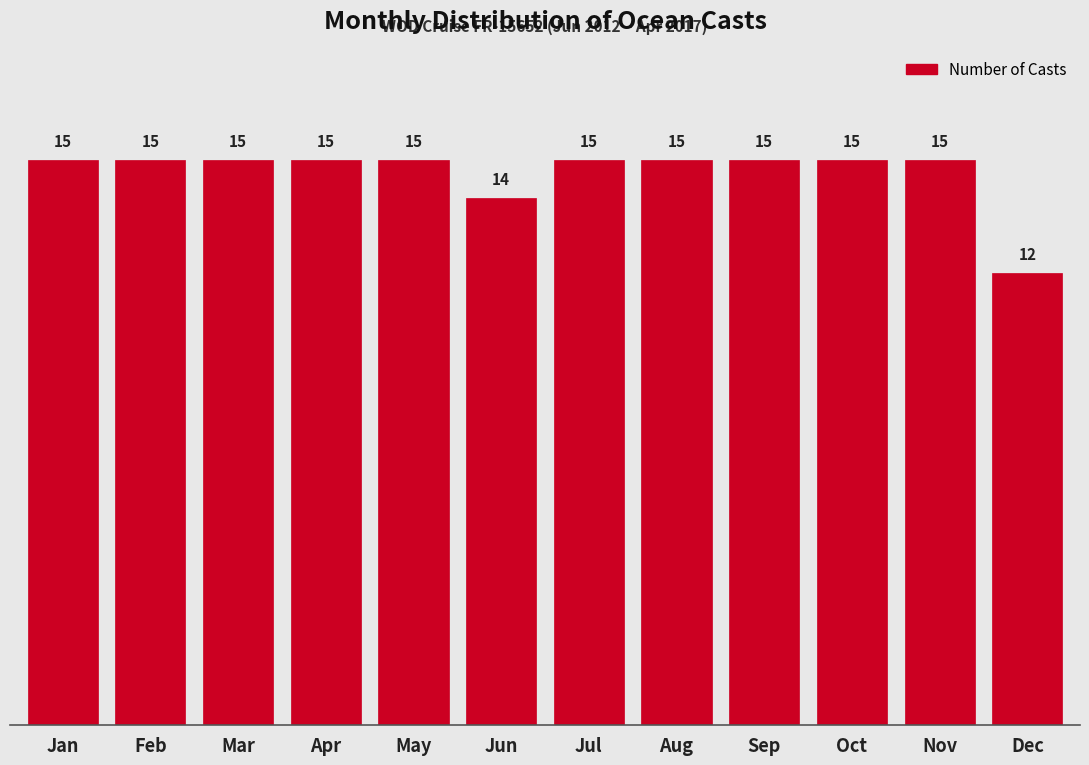

Reading left to right, transcribe all the data shown in this chart.

15	15	15	15	15	14	15	15	15	15	15	12